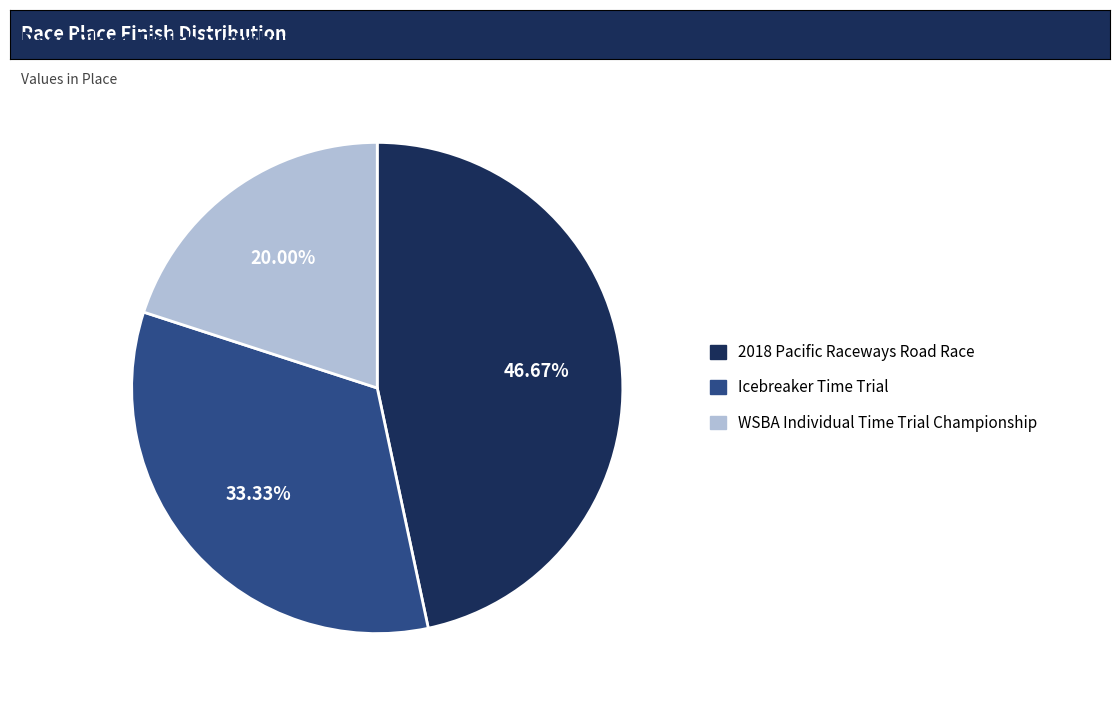

Rank the categories by value from lowest to highest.

WSBA Individual Time Trial Championship, Icebreaker Time Trial, 2018 Pacific Raceways Road Race